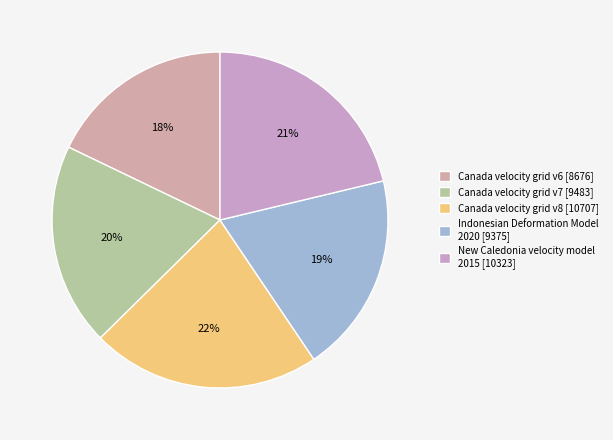

Do Canada velocity grid v7 and Indonesian Deformation Model 2020 together represent more than half of the pie?

No